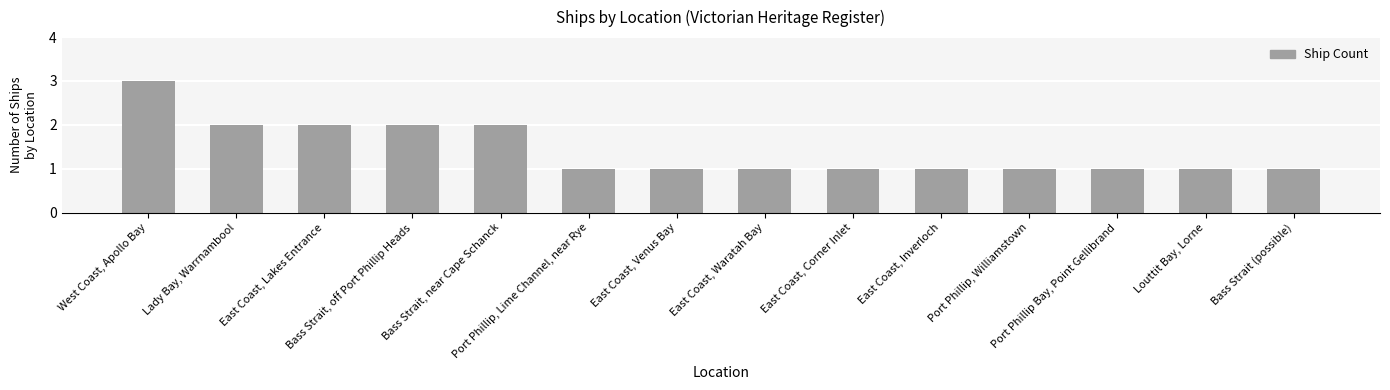

Is it true that the value at Port Phillip, Lime Channel, near Rye is 1?

True